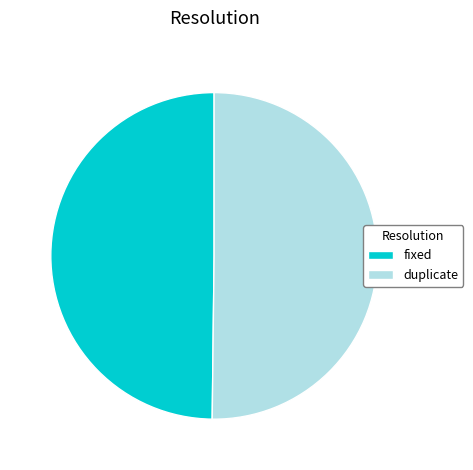

The duplicate slice represents 57% of the pie. True or false?

False